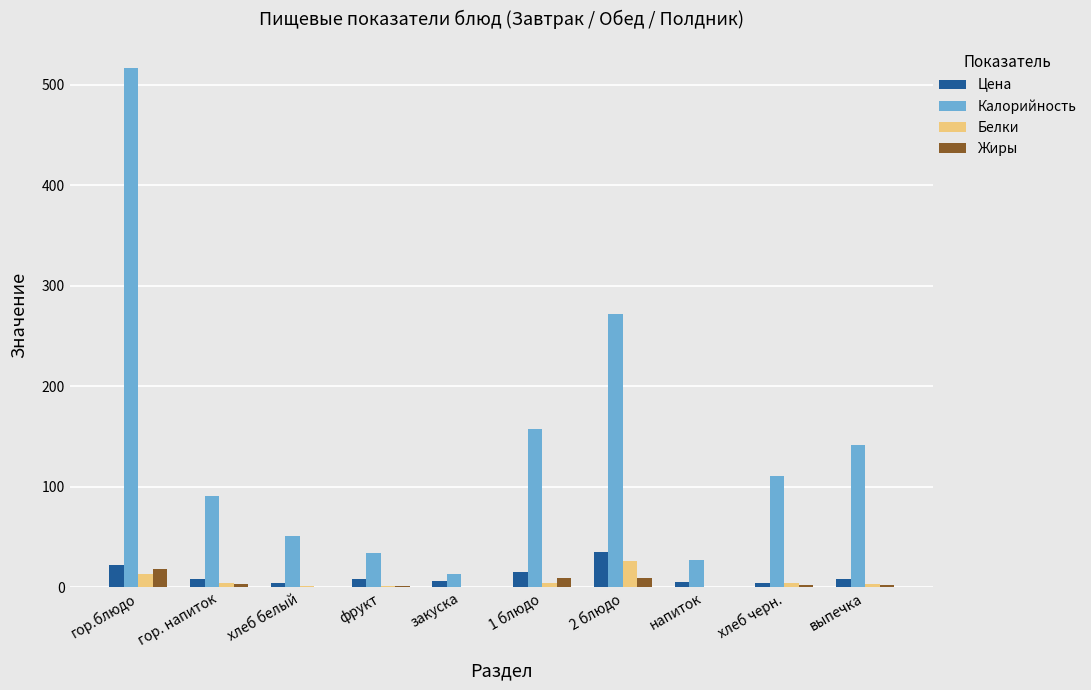

What is the sum of all Жиры values?

44.2